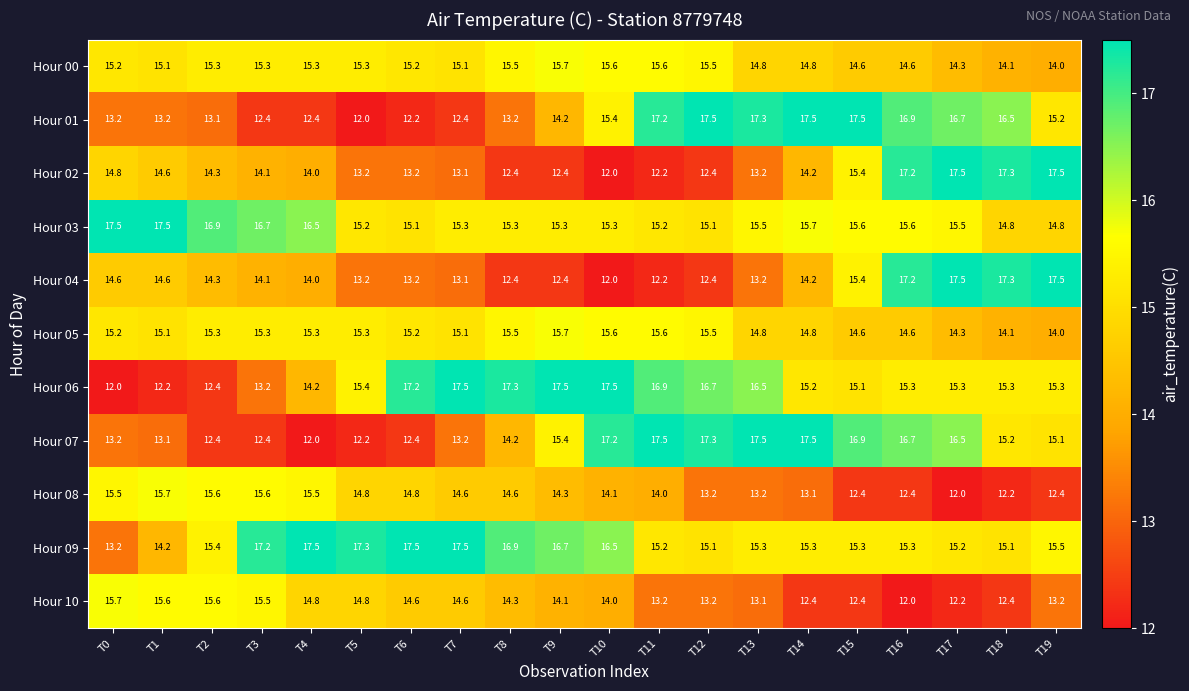

The value of Hour 08 at T19 is 12.4. True or false?

True